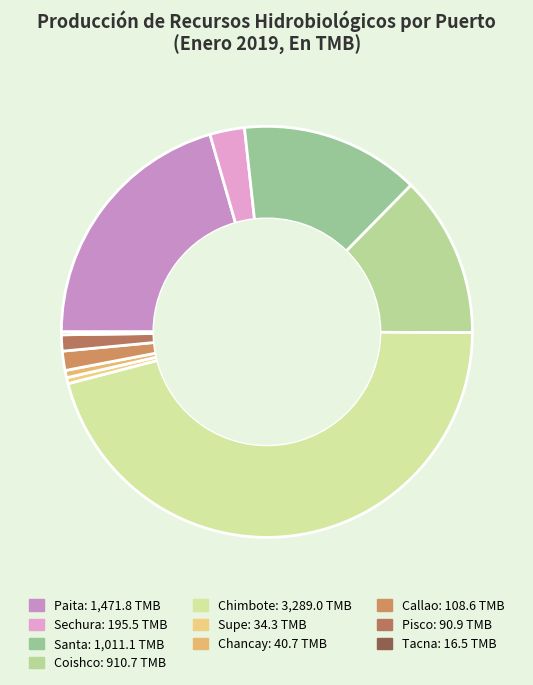

What percentage is NOT represented by Supe?

99.5%